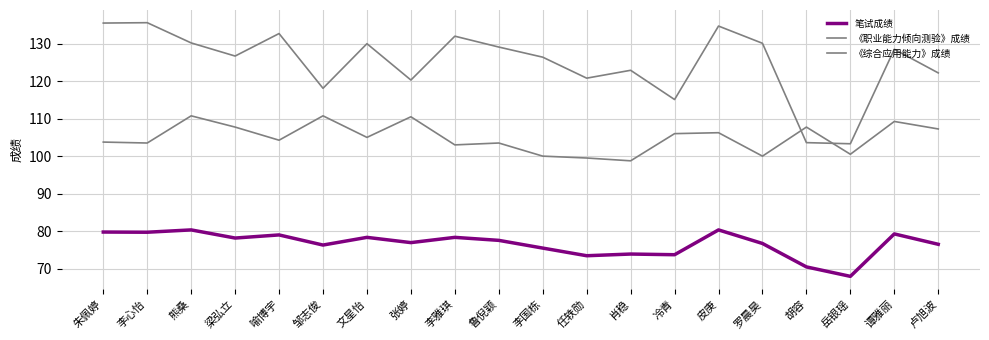

What is the difference between the highest and lowest values at 任轶勋?

47.4